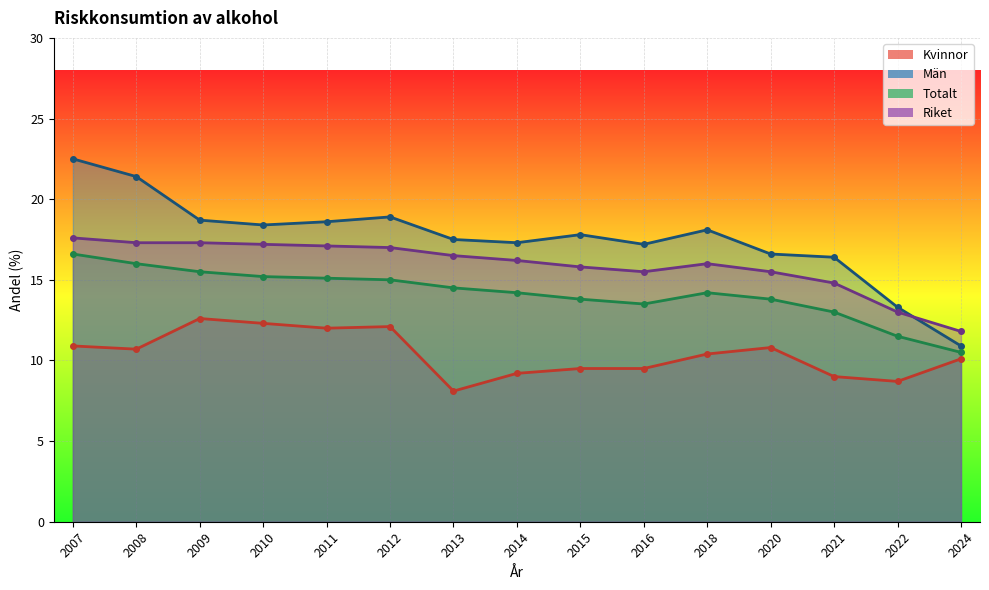

What is the sum of all Män values?

263.6